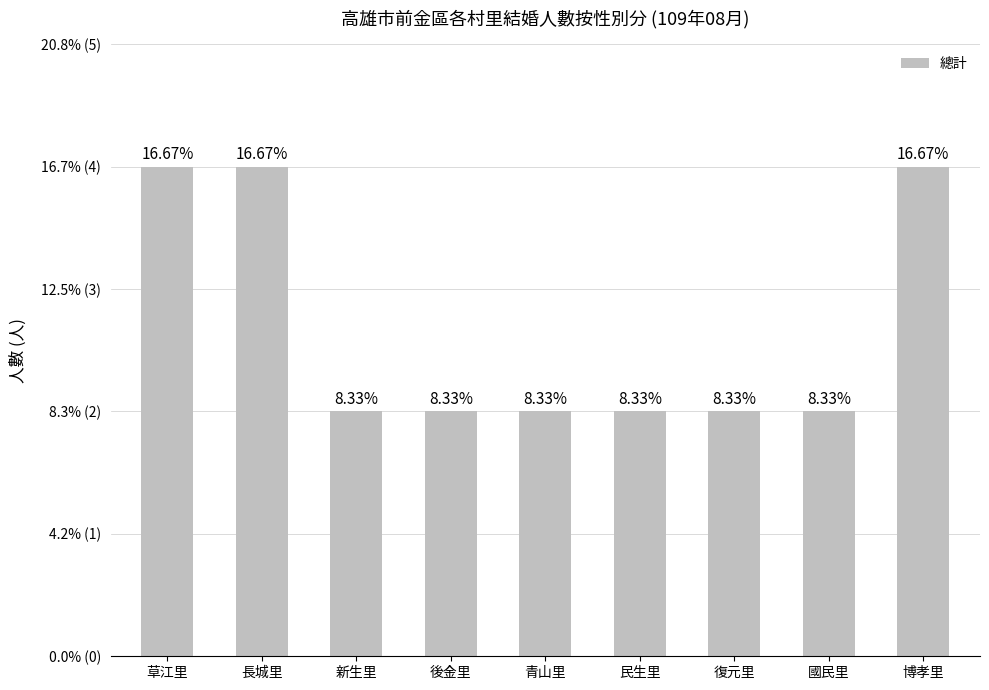

Are the bars horizontal?

No